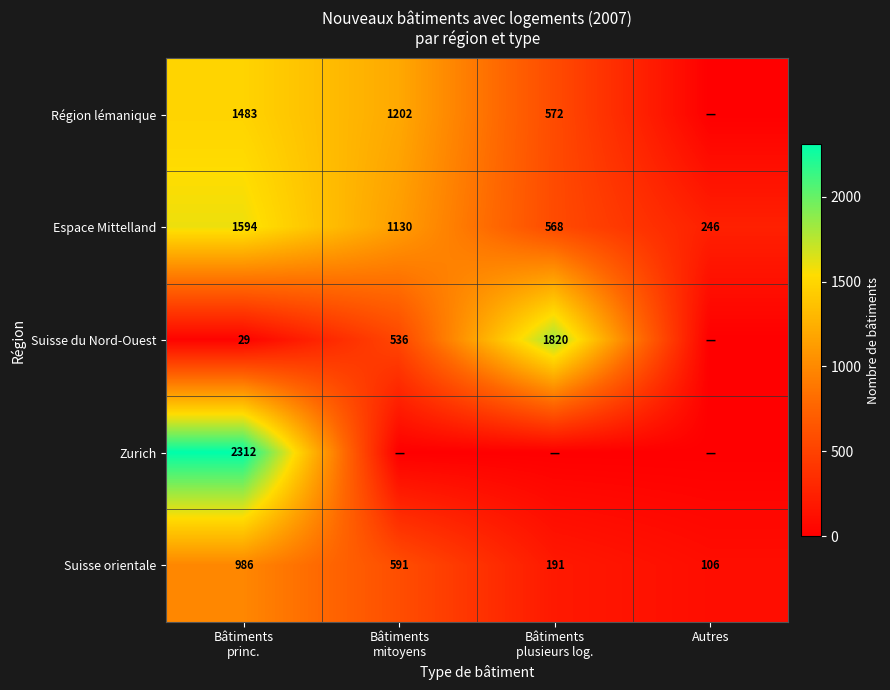

Is it true that Suisse orientale equals 106 at Autres?

True